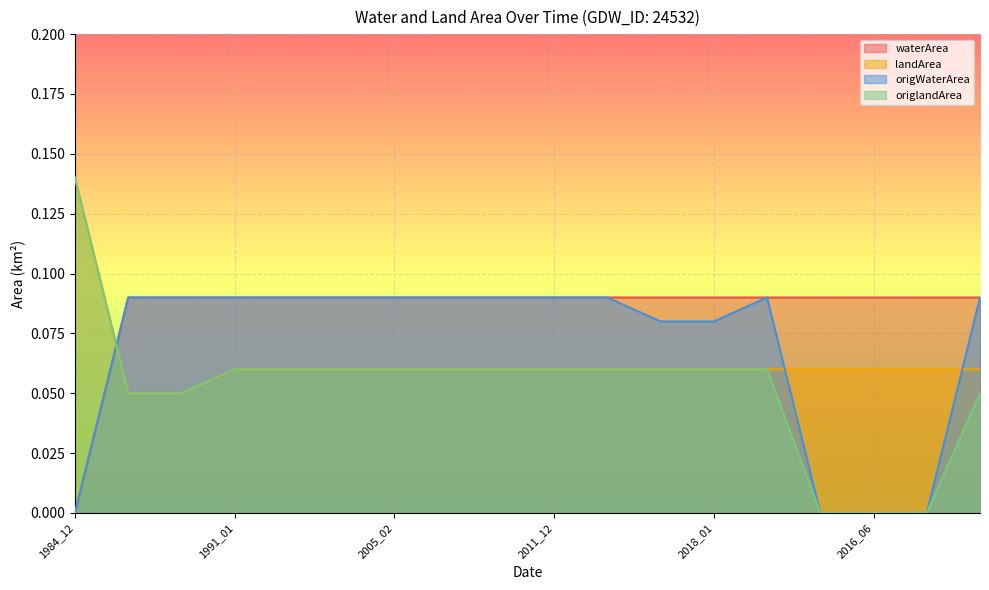

True or false: origWaterArea has a value of 0.0 at 1991_01.

False